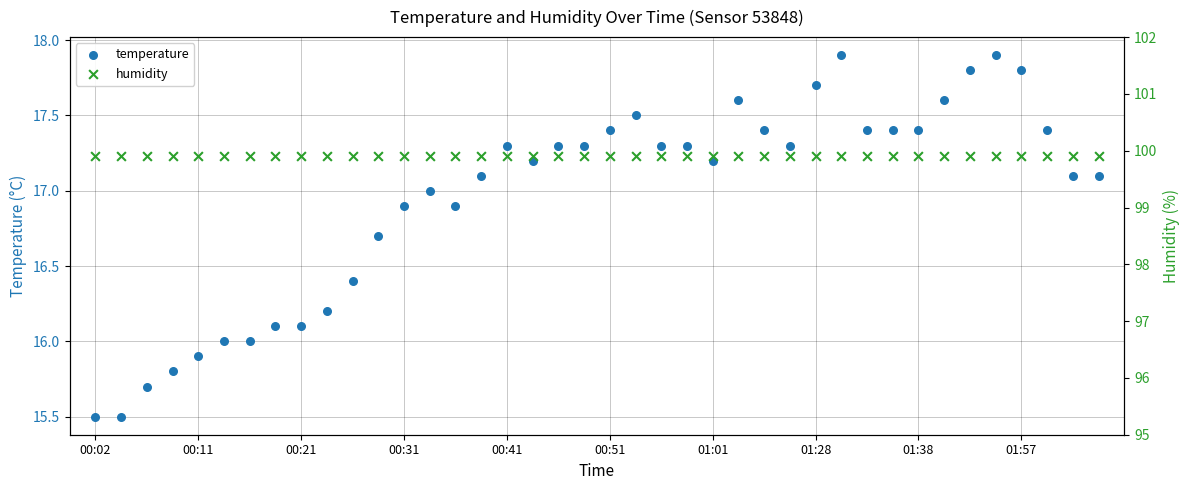

At how many categories does at least one series exceed 34?

40